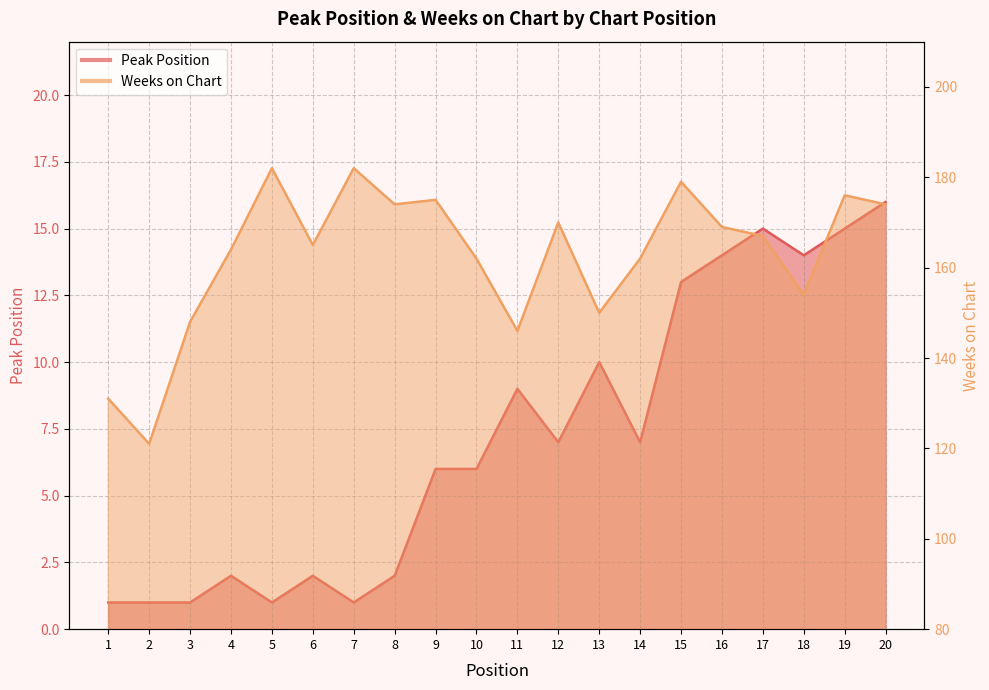

True or false: Weeks on Chart and Peak Position cross at least once.

False